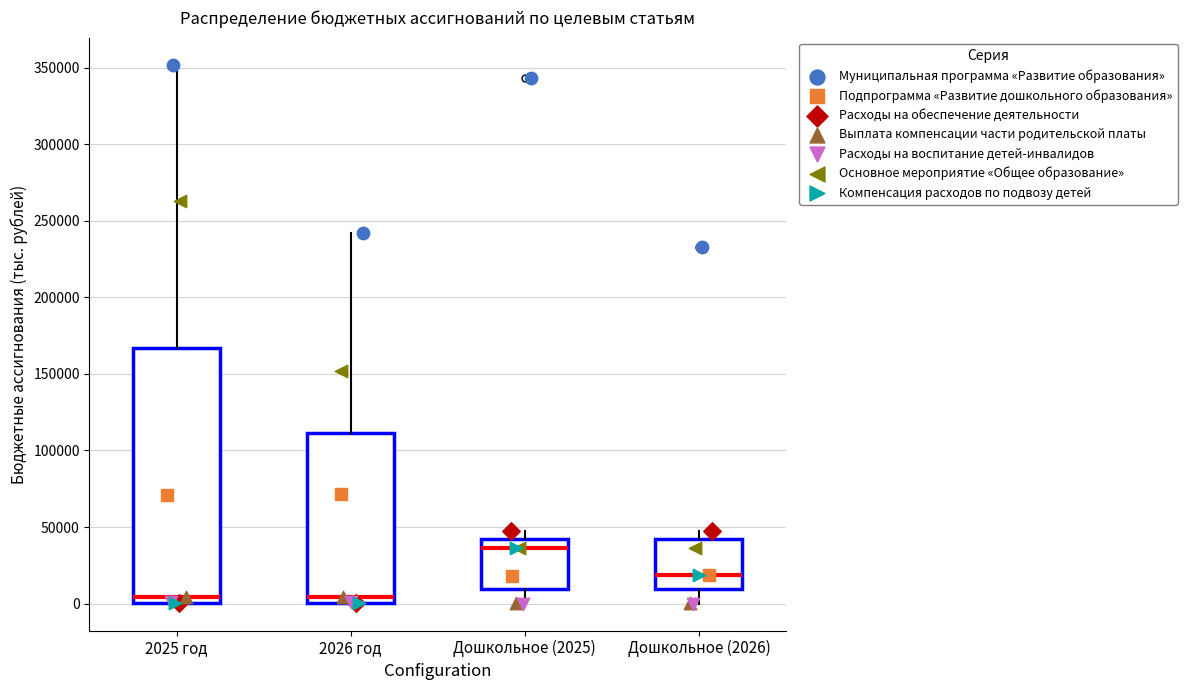

Reading left to right, read every box against the y-axis: the position of its median line, the range the box covers, and the ends of its whiskers. The values are not printed on the chart, so give them approximately, as read against the axis.

2025 год: median 5000, box 0 to 165000, whiskers 0 to 350000
2026 год: median 5000, box 0 to 110000, whiskers 0 to 240000
Дошкольное (2025): median 35000, box 10000 to 40000, whiskers 0 to 45000
Дошкольное (2026): median 20000, box 10000 to 40000, whiskers 0 to 45000